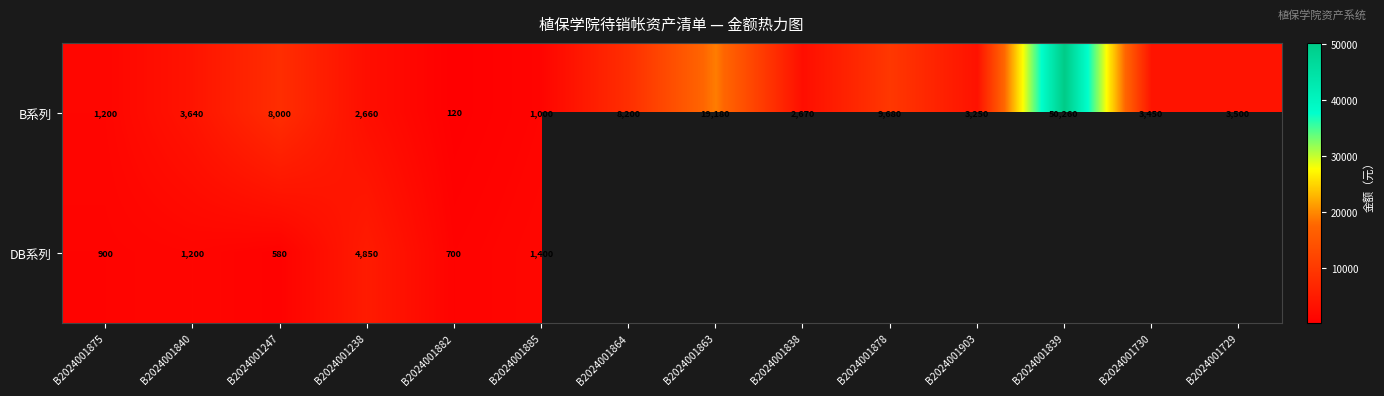

What is the difference between the maximum and minimum values in the B系列 series?

50140